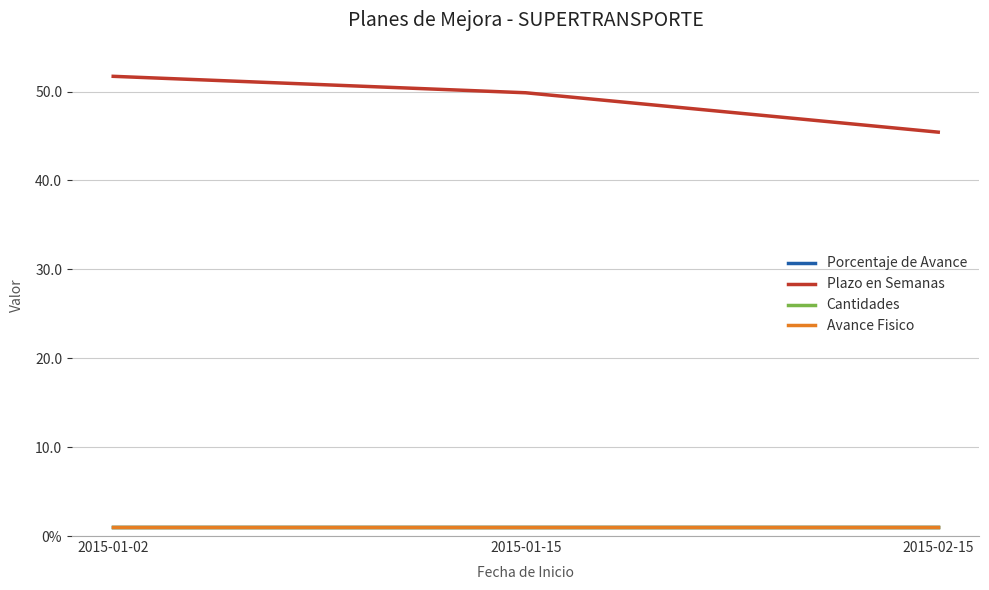

What is the difference between the maximum and second lowest values in the Plazo en Semanas series?

1.9